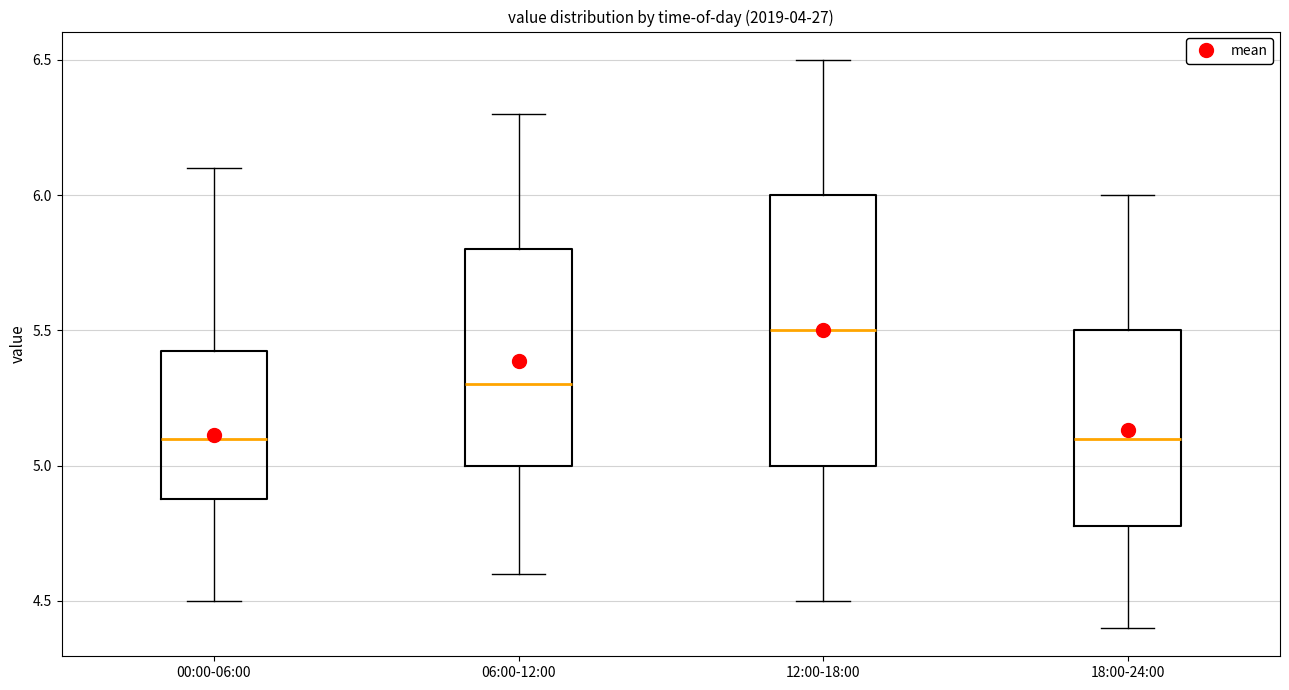

Reading left to right, read every box against the y-axis: the position of its median line, the range the box covers, and the ends of its whiskers. The values are not printed on the chart, so give them approximately, as read against the axis.

00:00-06:00: median 5.10, box 4.90 to 5.45, whiskers 4.50 to 6.10
06:00-12:00: median 5.30, box 5.00 to 5.80, whiskers 4.60 to 6.30
12:00-18:00: median 5.50, box 5.00 to 6.00, whiskers 4.50 to 6.50
18:00-24:00: median 5.10, box 4.80 to 5.50, whiskers 4.40 to 6.00